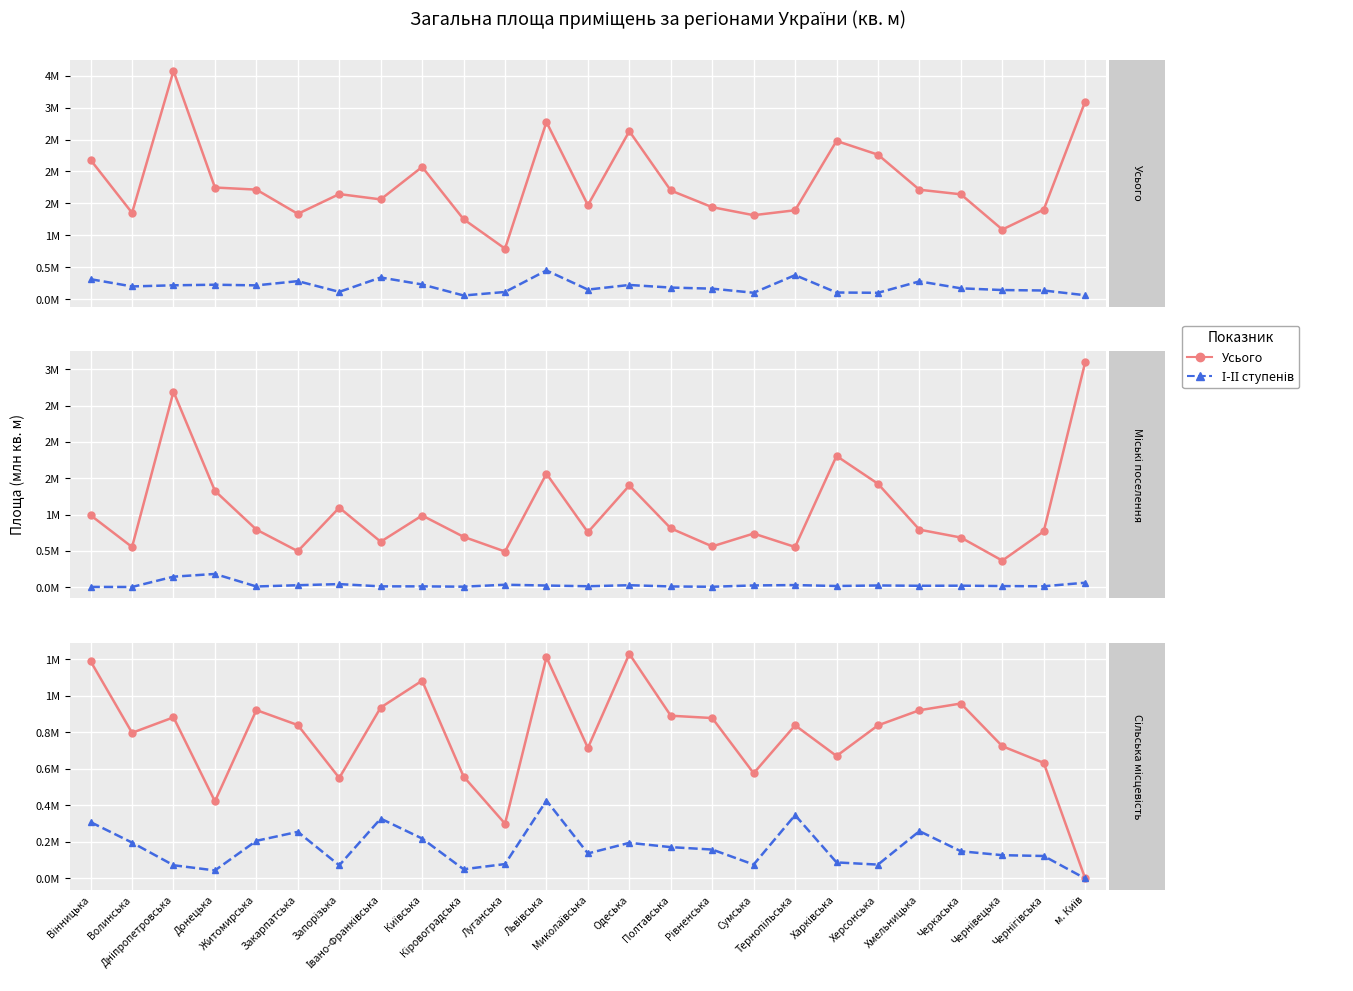

Which category has the highest value across all series?

Дніпропетровська